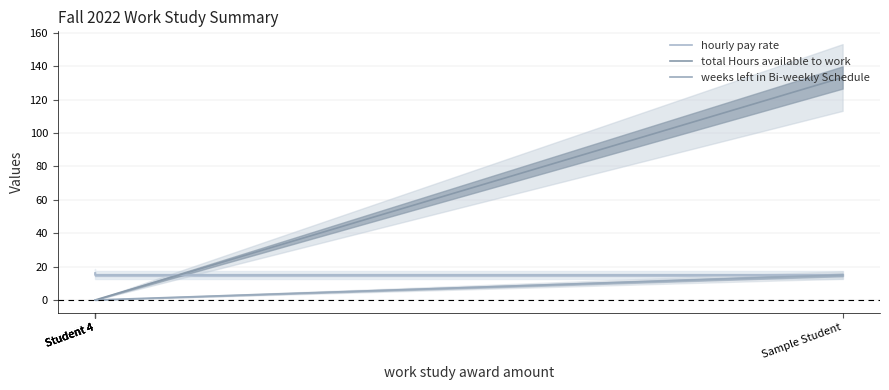

Is it true that total Hours available to work equals 0.0 at Student 4?

True